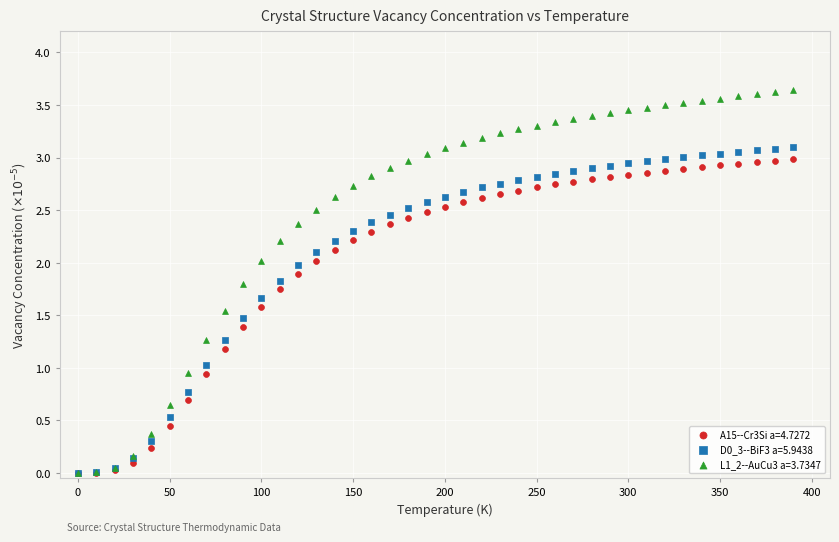

Which series has the largest Y range (max minus min)?

L1_2--AuCu3 a=3.7347